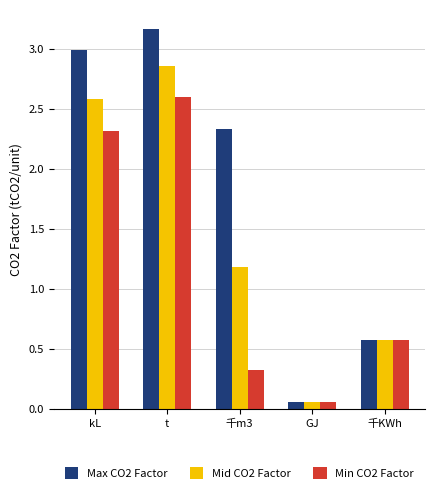

What is the average value of the Max CO2 Factor series?

1.8